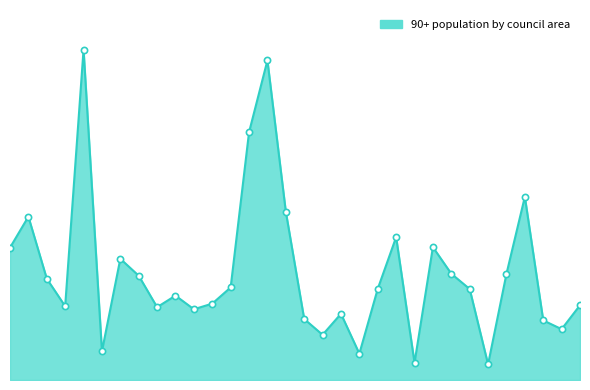

Does the chart have visible grid lines?

No